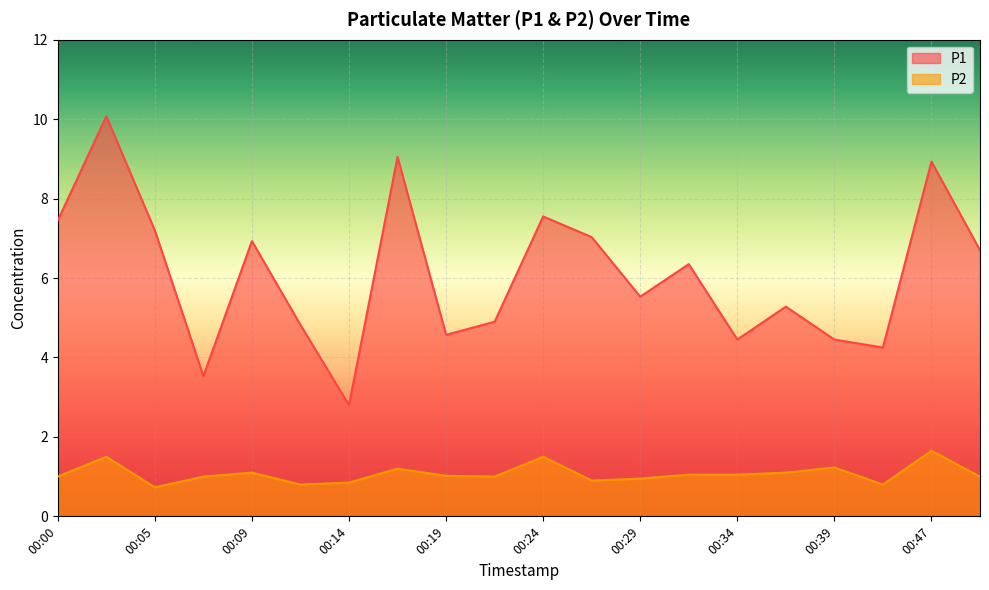

How many interior local valleys does the P1 series have?

6